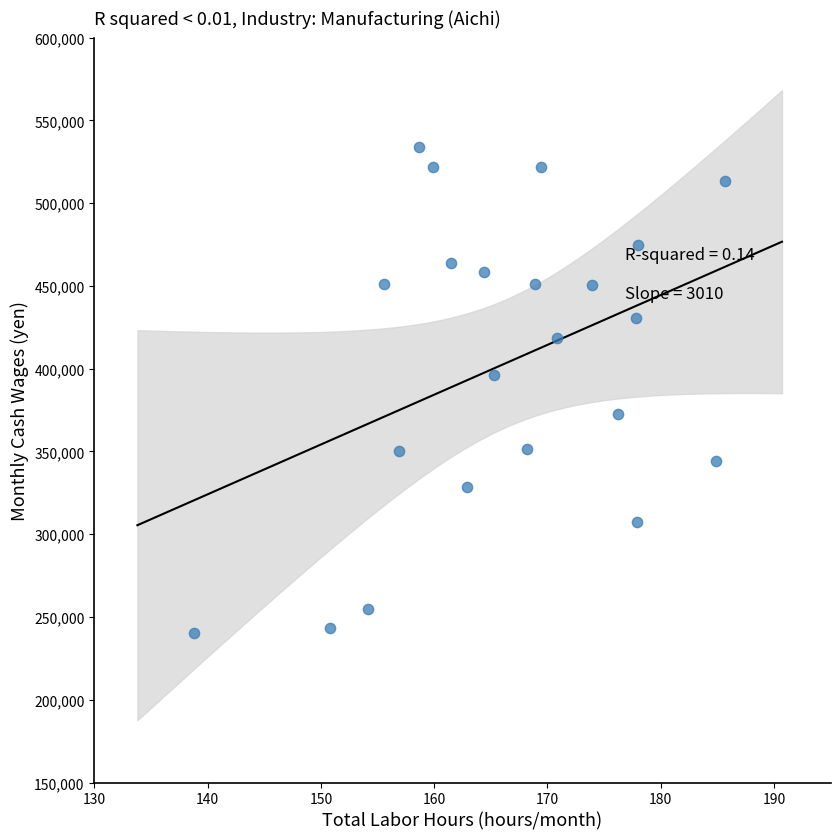

What Y value in the scatter plot is closest to 387248?

396054